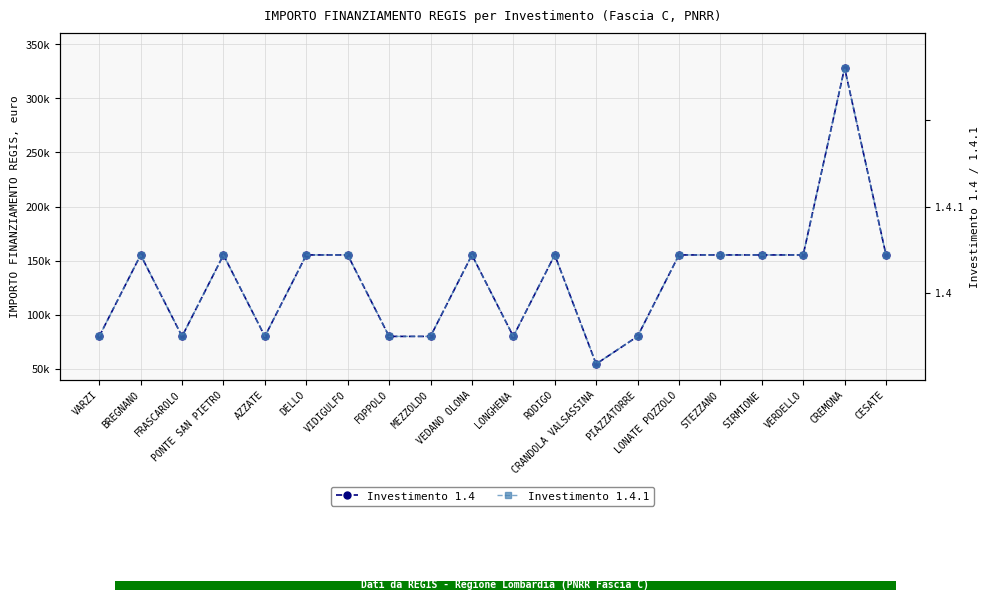

At how many categories does at least one series exceed 291652?

1